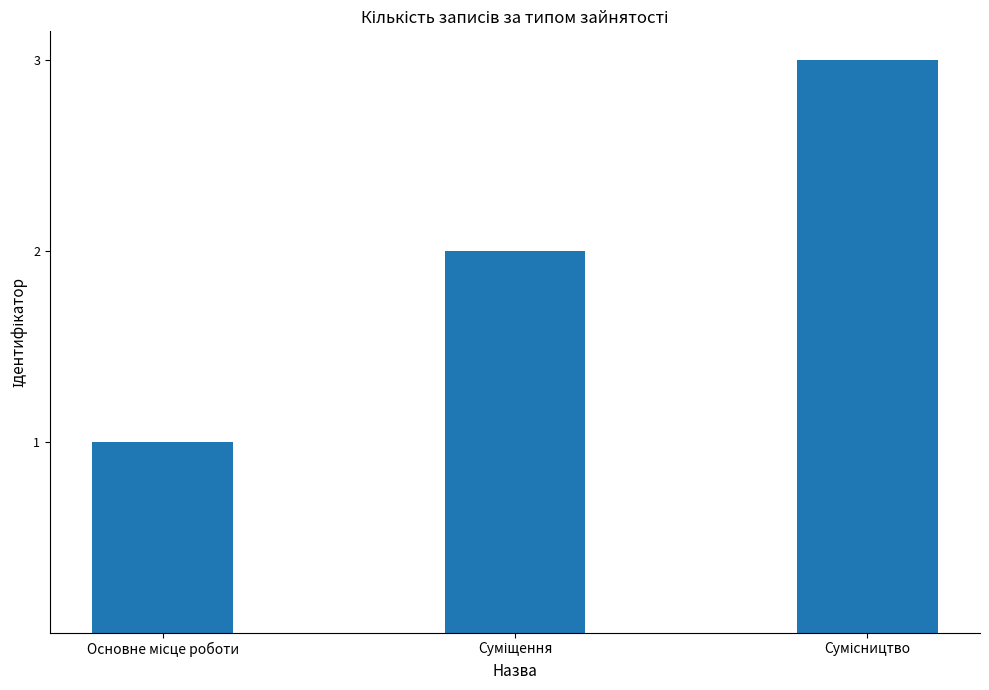

What is the maximum value shown in the chart?

3